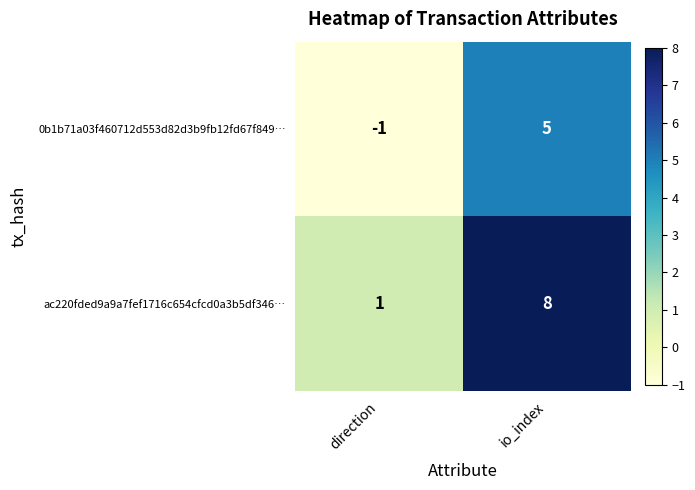

Reading left to right, extract all data points from this chart.

0b1b71a03f460712d553d82d3b9fb12fd67f849…: -1	5
ac220fded9a9a7fef1716c654cfcd0a3b5df346…: 1	8